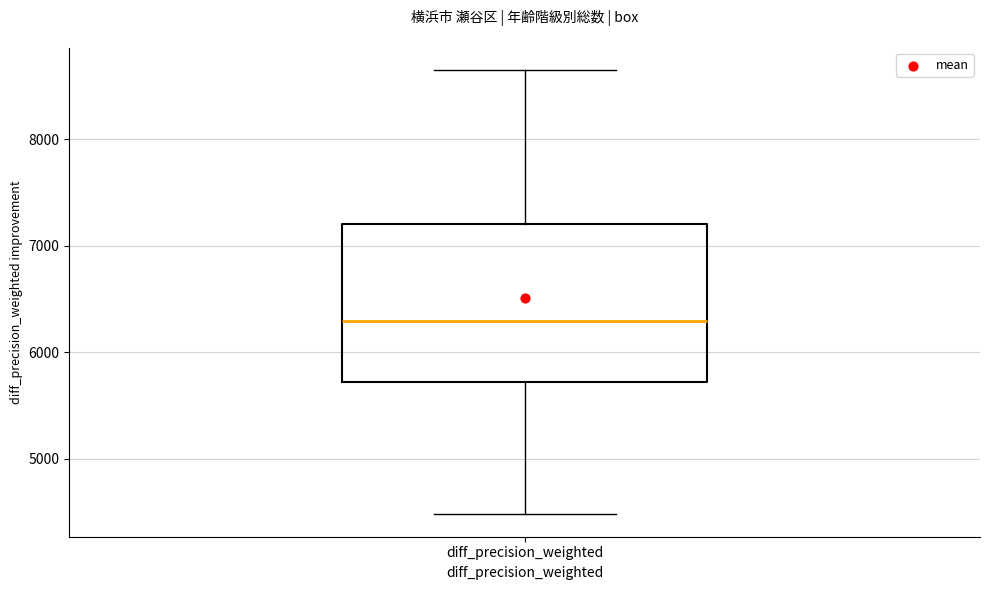

Read this box plot against the y-axis: the position of the median line, the range covered by the box, and the ends of both whiskers. The values are not printed on the chart, so give them approximately, as read against the axis.

median 6300, box 5700 to 7200, whiskers 4500 to 8700